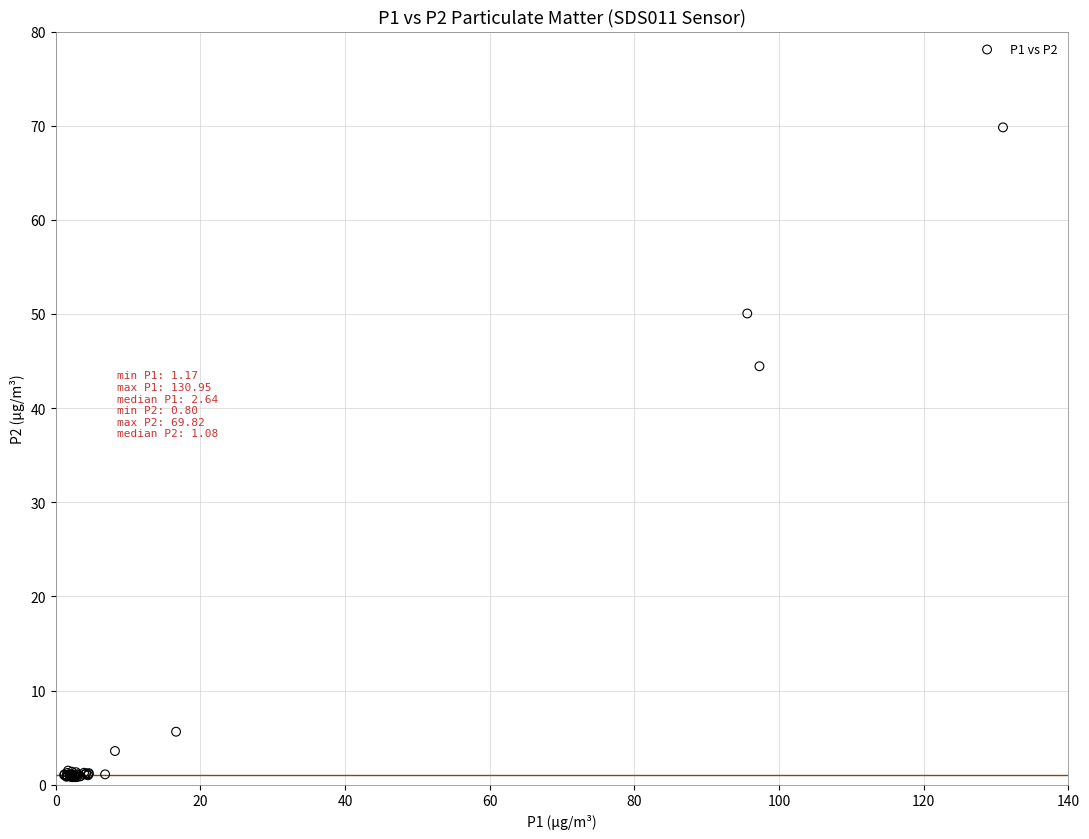

What Y value in the scatter plot is closest to 35?

44.5